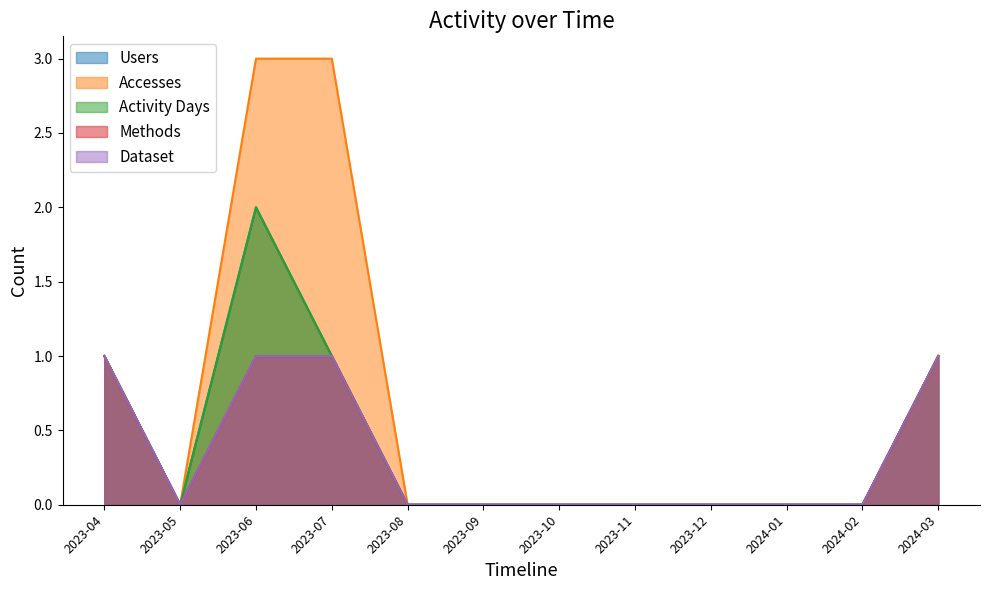

How many values in Users are above zero?

4